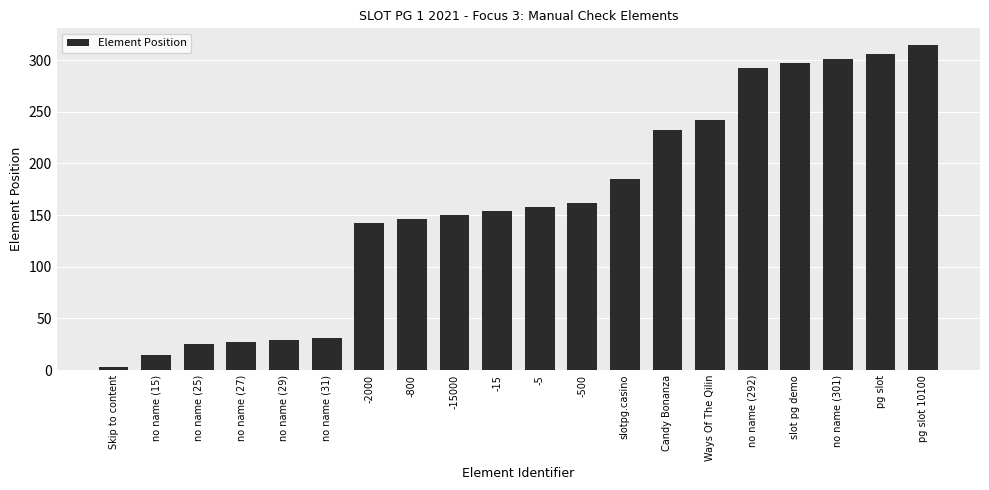

Reading left to right, extract all data points from this chart.

3	15	25	27	29	31	142	146	150	154	158	162	185	232	242	292	297	301	306	315